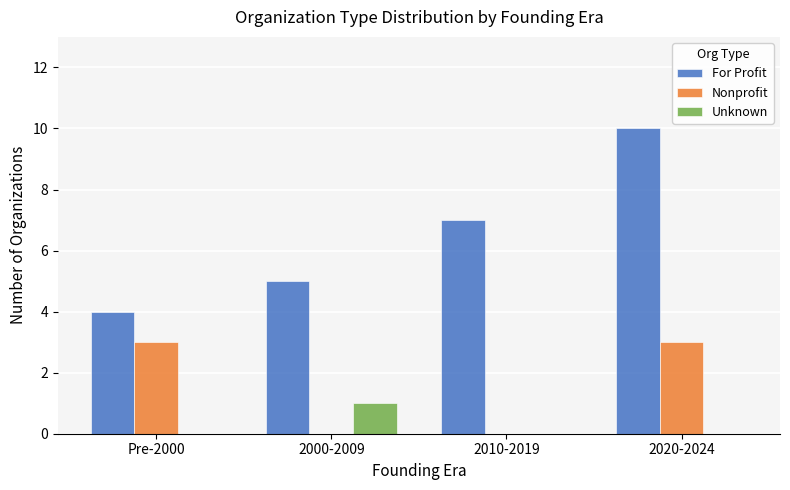

How many categories are shown in the chart?

4